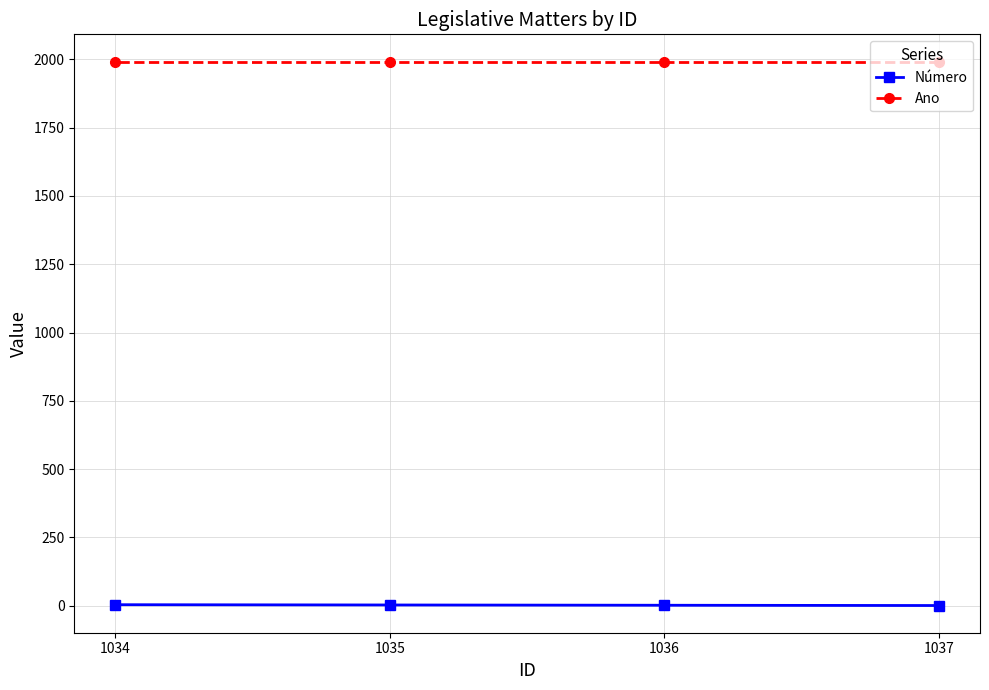

Reading left to right, what are all the values shown in this chart?

Número: 1037=1	1036=2	1035=3	1034=4
Ano: 1037=1992	1036=1992	1035=1992	1034=1992